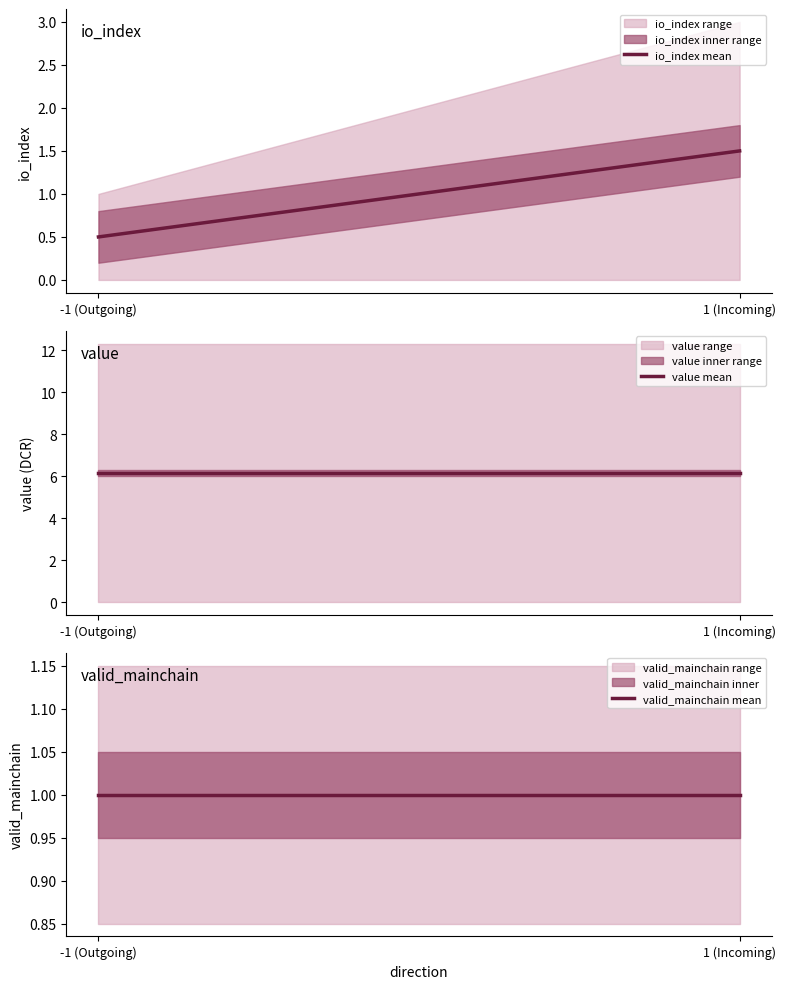

At which category is the sum across all series the highest?

1 (Incoming)